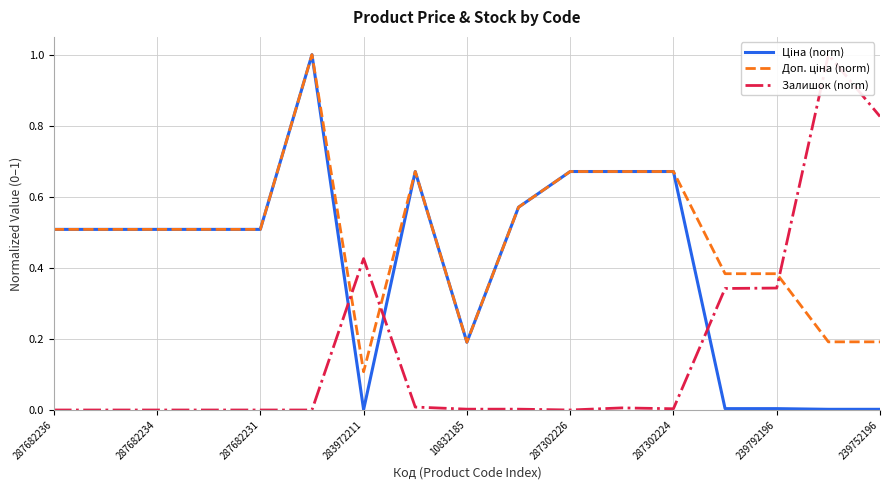

What is the difference between the Ціна (norm) values at 15 and 283972211?

0.5